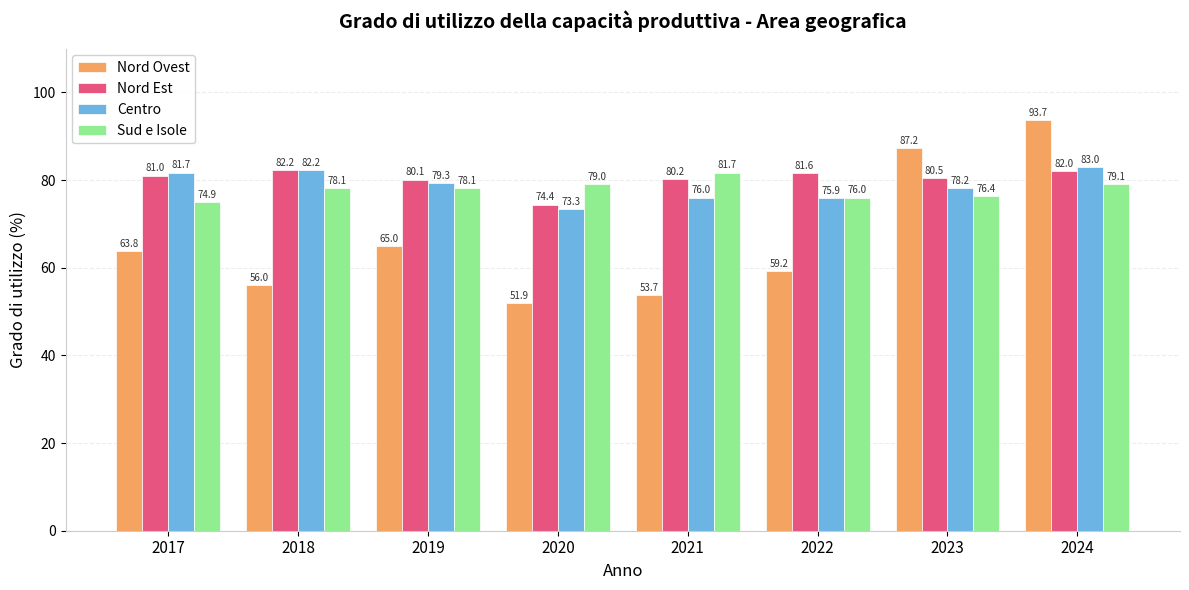

What is the difference between the highest and lowest values at 2023?

10.8